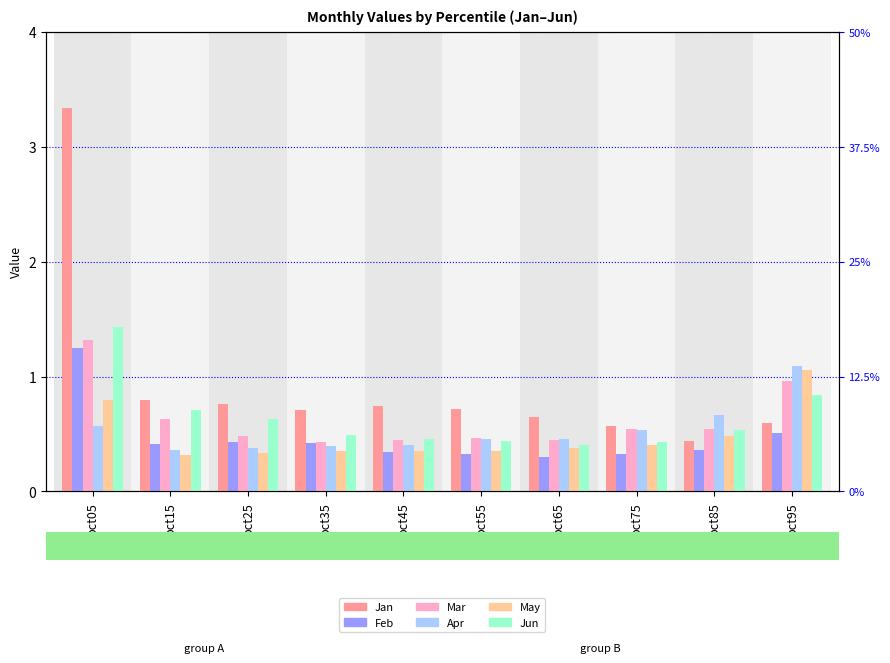

Are the bars grouped side by side (vs. stacked)?

Yes